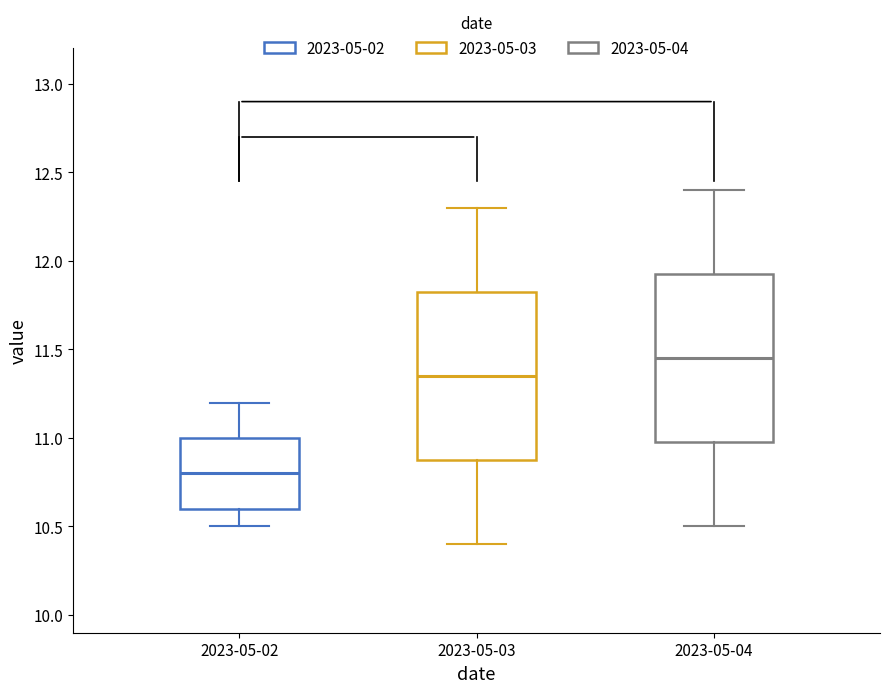

Where does the lower whisker of the box for 2023-05-03 end on the y-axis? The values are not printed on the chart, so give them approximately, as read against the axis.

10.40